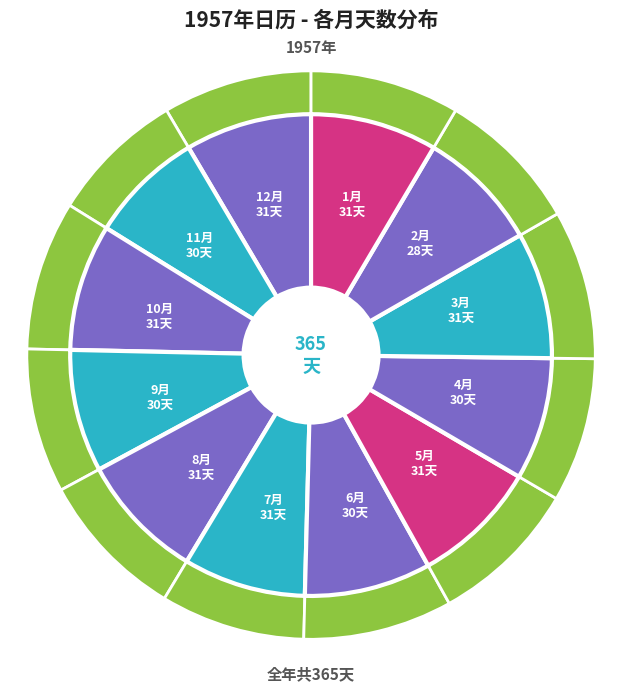

To the nearest percent, what is the combined percentage of 6月 and 11月?

16%